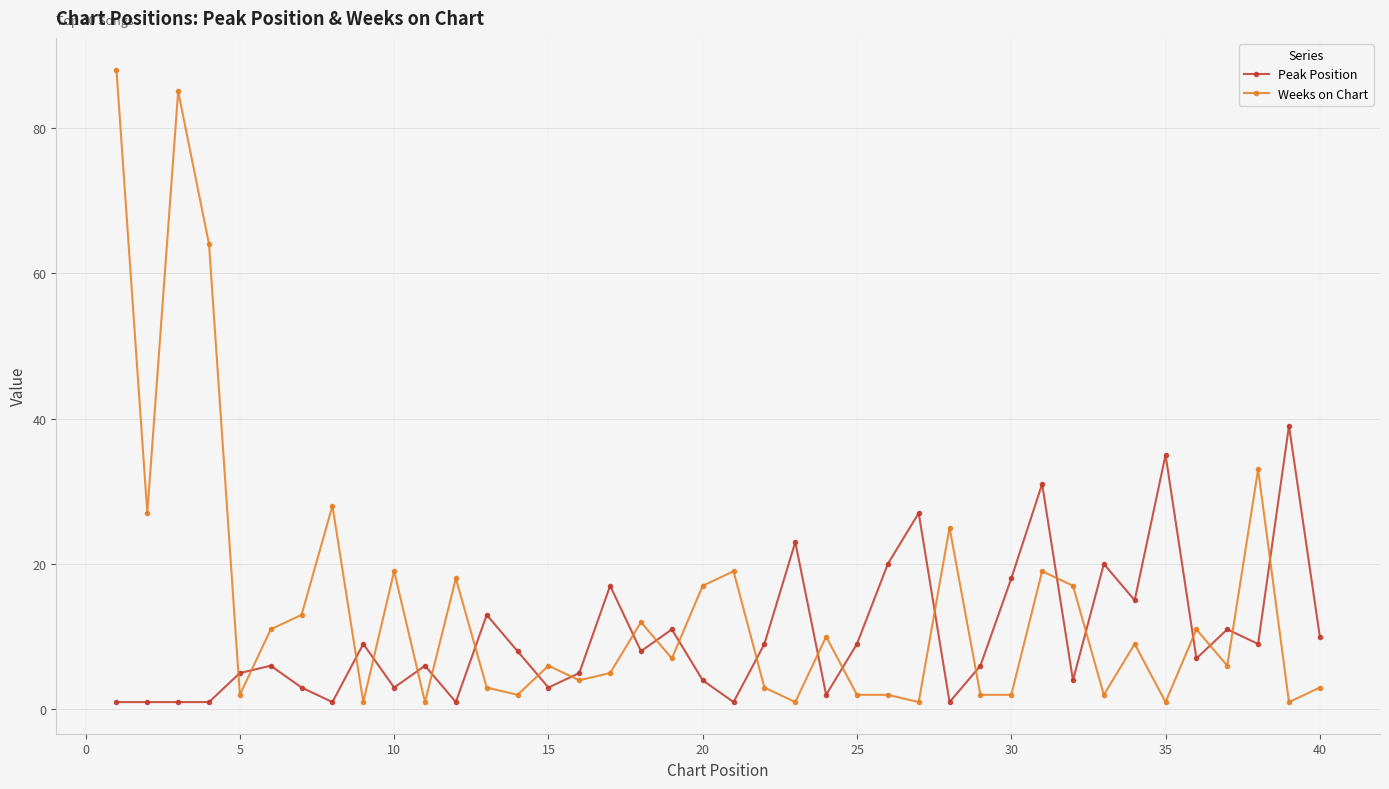

Does the chart have visible grid lines?

Yes